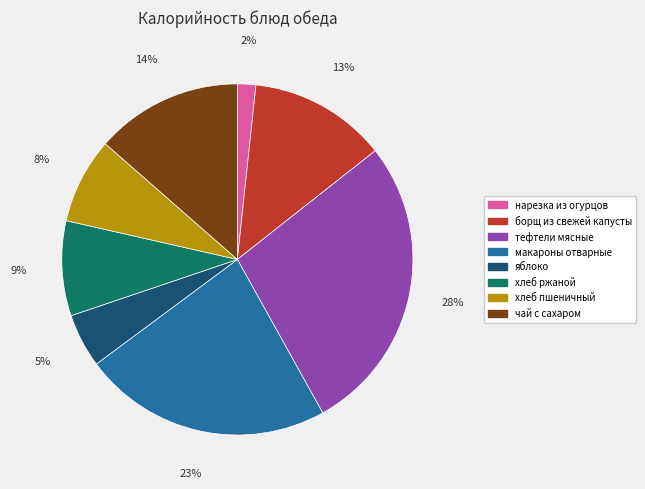

Count the number of slices in the pie.

8